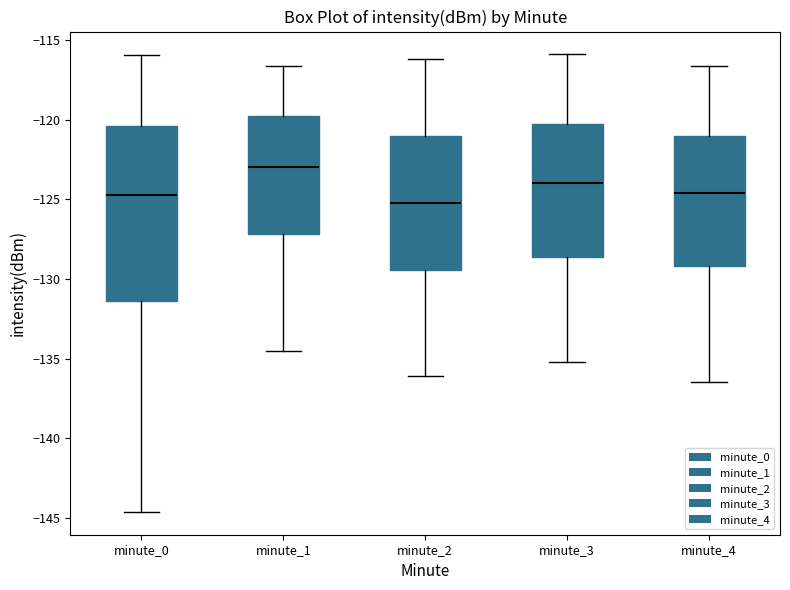

Which box's median line is the highest?

minute_1